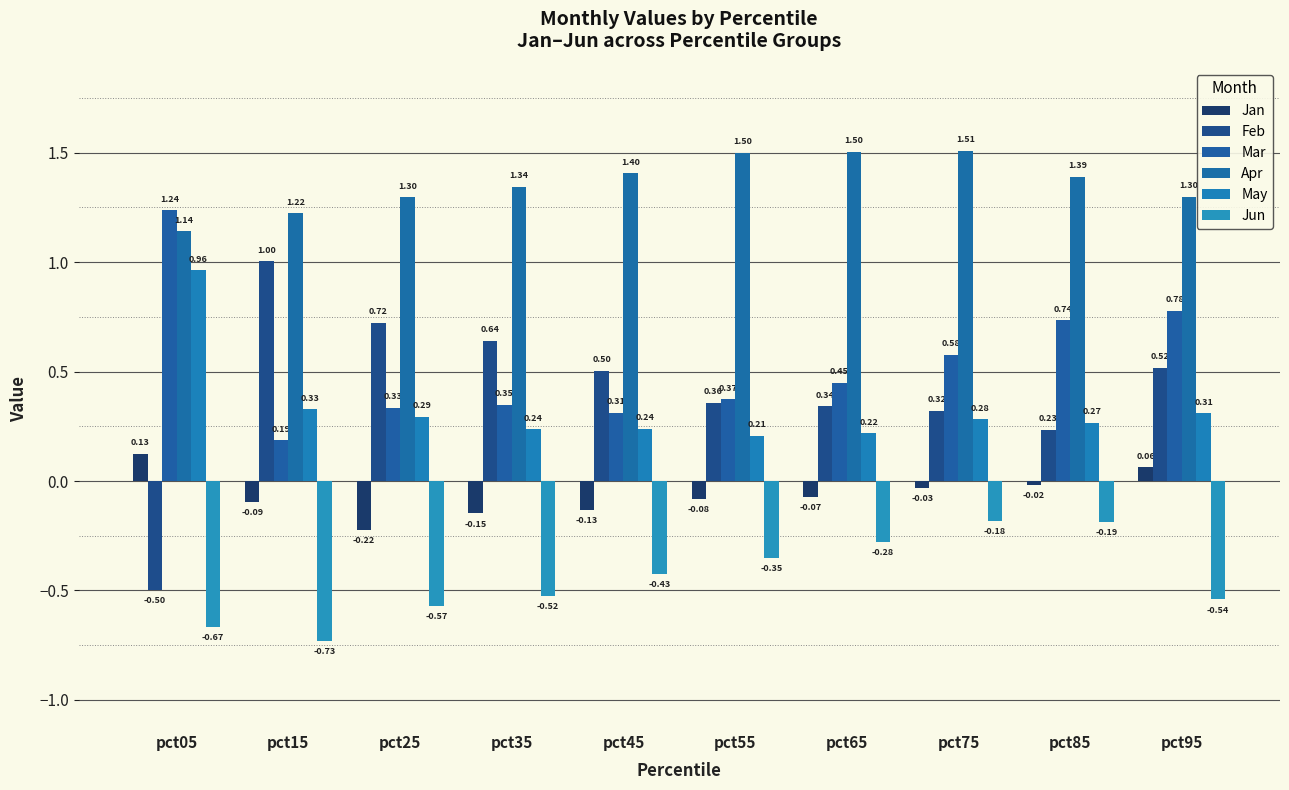

What is the maximum value shown in the chart?

1.5